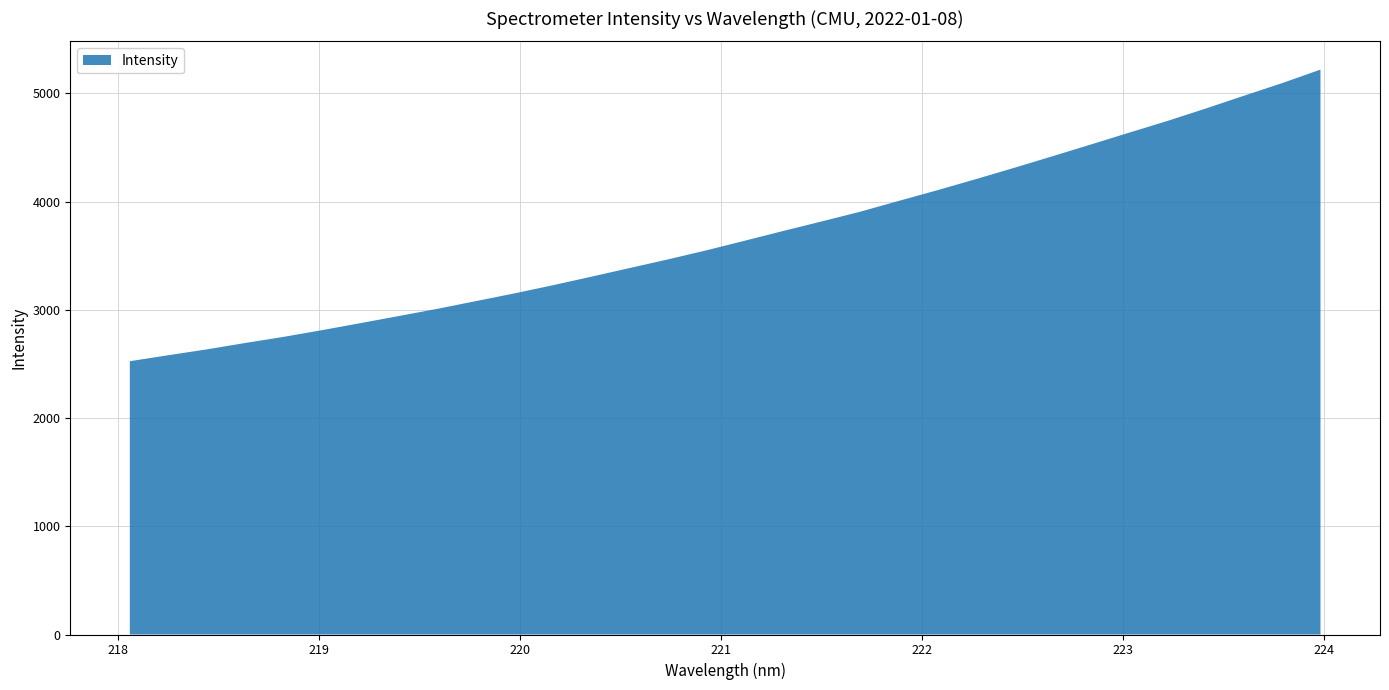

Reading left to right, extract all data points from this chart.

2525.5	2580.8	2634.7	2693.8	2750.5	2812.6	2877.4	2943.2	3009.7	3080.6	3151.9	3227.2	3306.0	3386.1	3466.2	3549.9	3638.8	3728.8	3816.7	3906.2	4005.9	4104.0	4206.0	4310.6	4417.9	4526.4	4636.1	4744.6	4859.4	4978.1	5095.3	5220.2